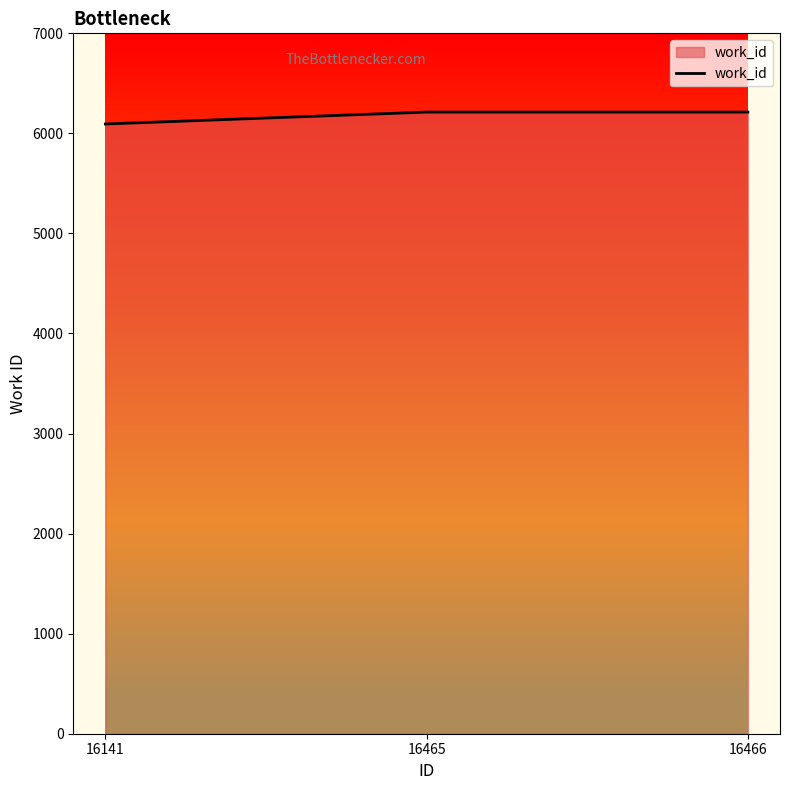

Is it true that the value at 16141 is 1628?

False